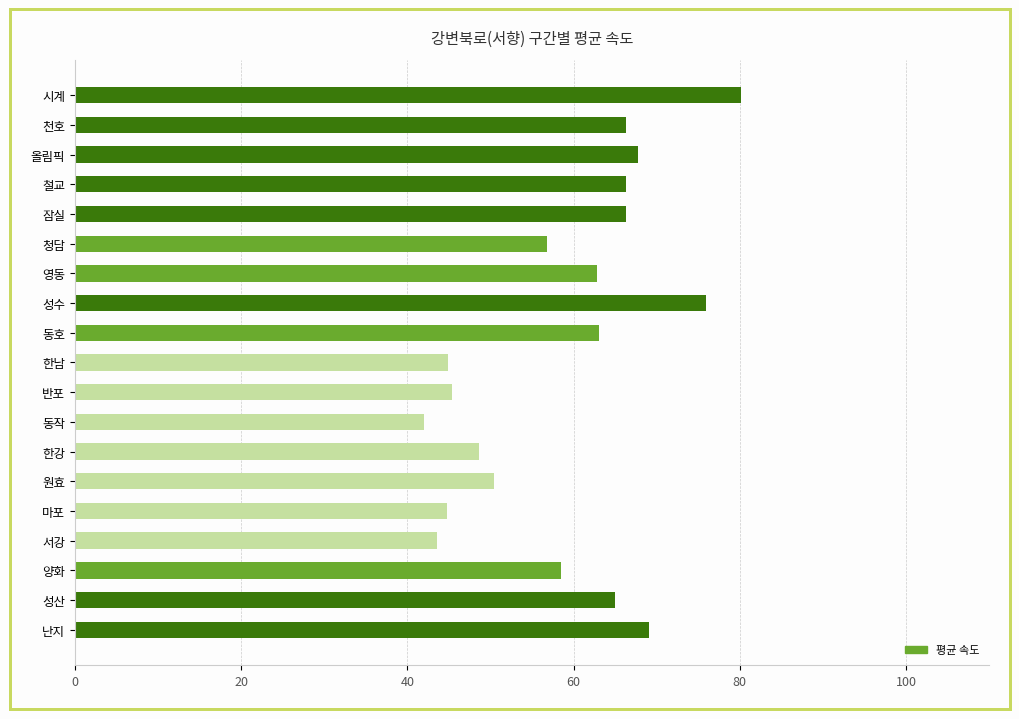

Which has a higher value, 동작 or 원효?

원효